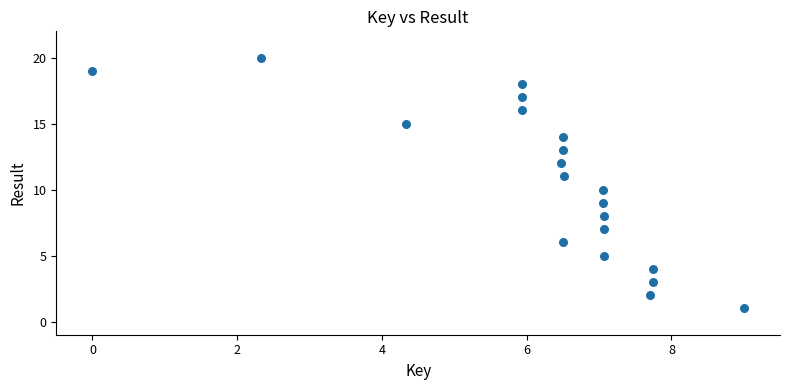

What is the range of Y values (max minus min)?

19